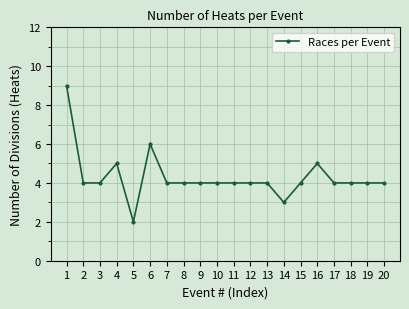

Is it true that the value at 20 is 2?

False